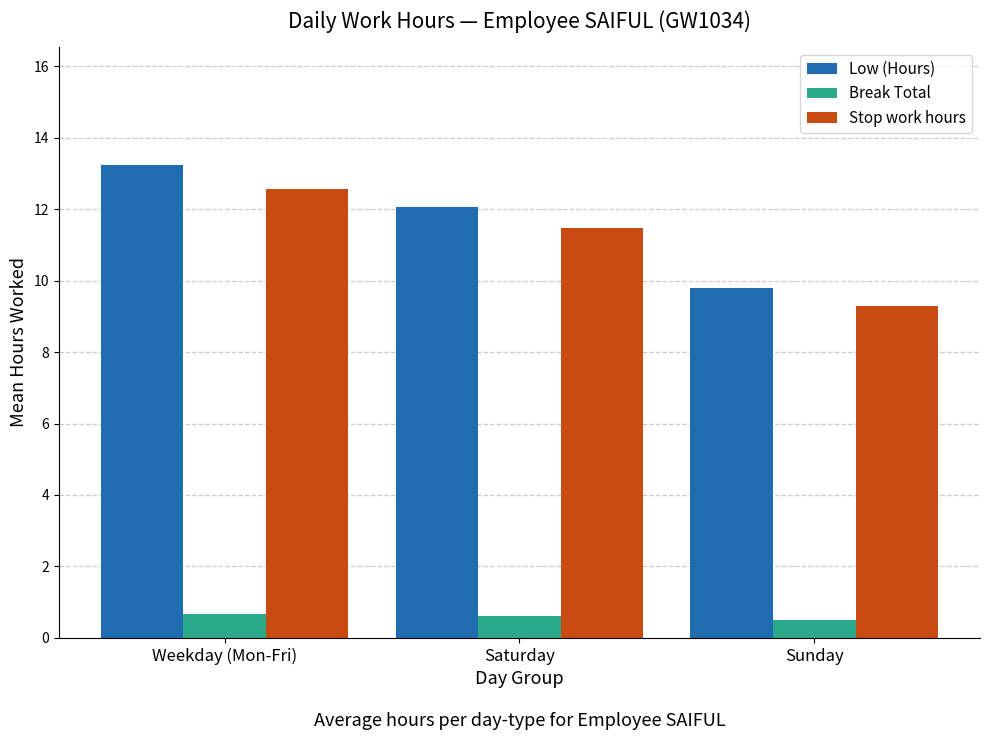

At Sunday, list the series in order from smallest to largest.

Break Total, Stop work hours, Low (Hours)